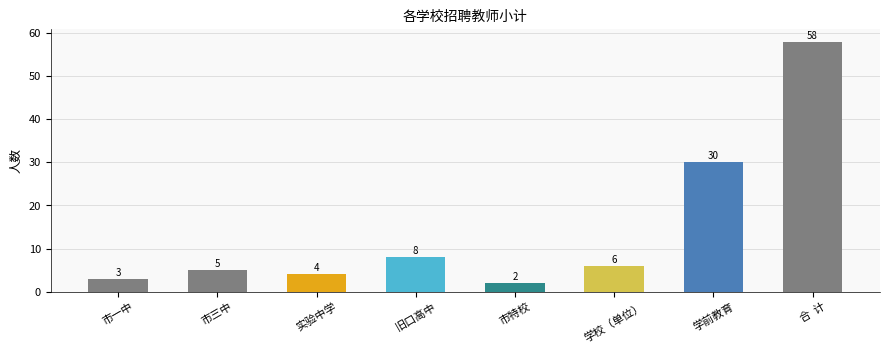

Reading left to right, transcribe all the data shown in this chart.

市一中=3	市三中=5	实验中学=4	旧口高中=8	市特校=2	学校（单位）=6	学前教育=30	合  计=58